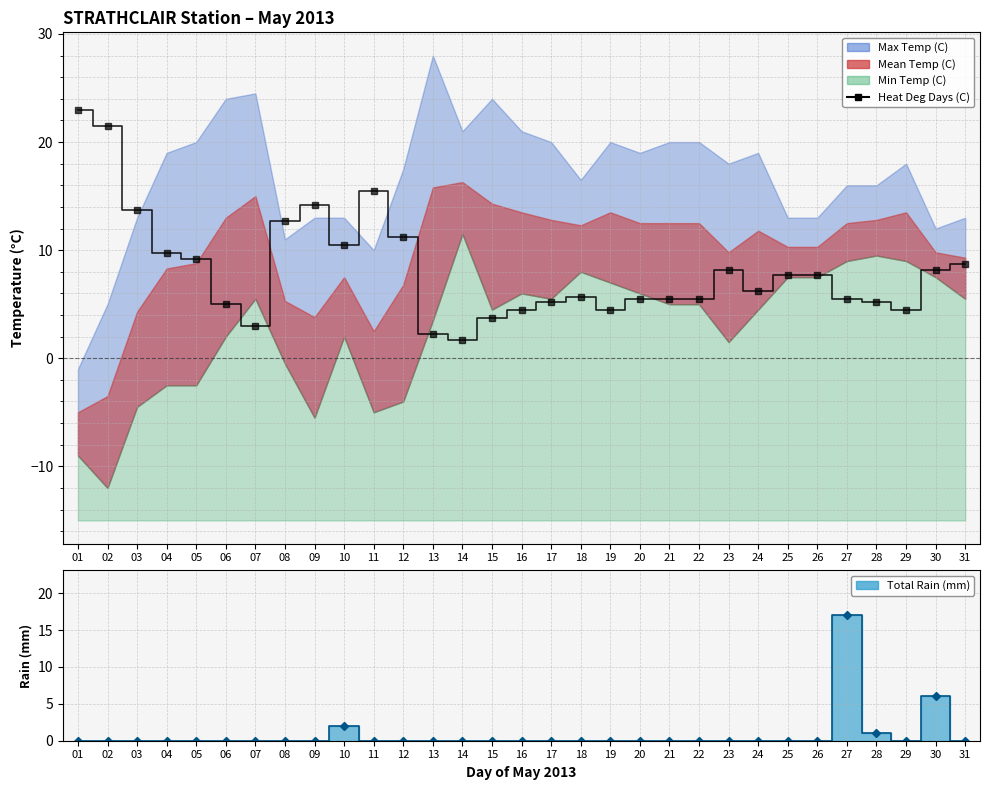

Between which two adjacent categories do Total Rain (mm) and Heat Deg Days (C) first intersect?

26 and 27